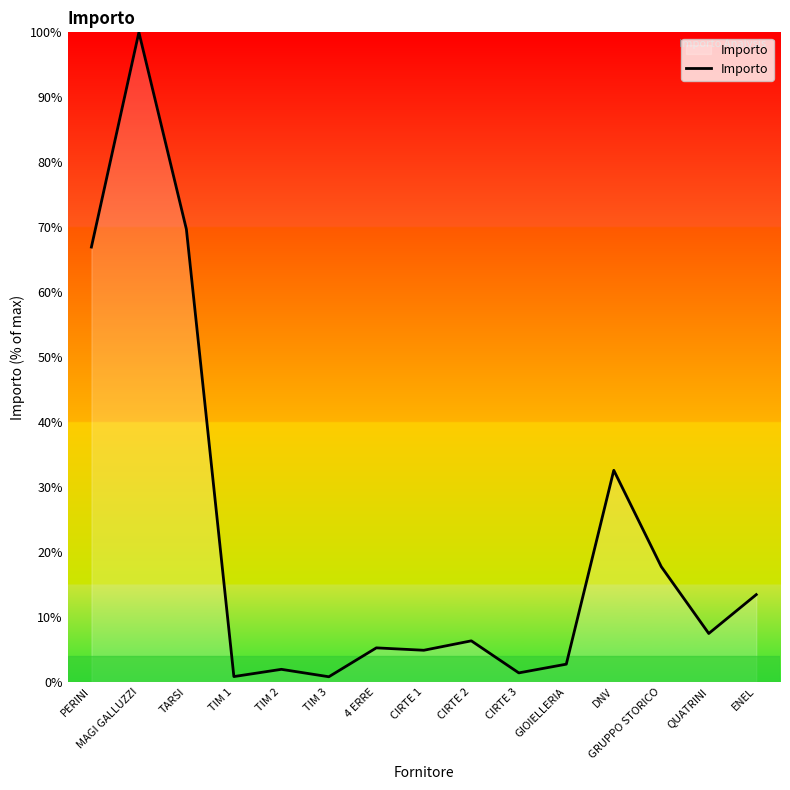

Between PERINI and 4 ERRE, which is larger?

PERINI